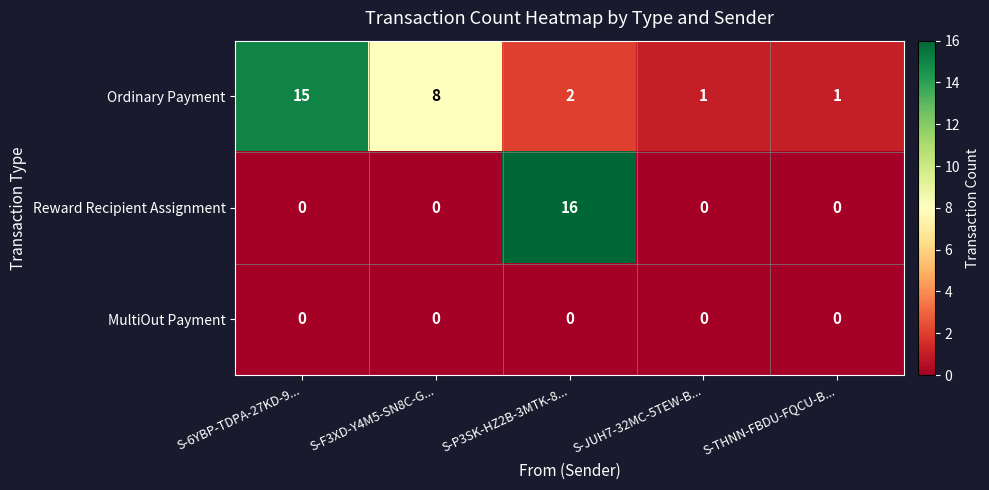

Count the number of categories in the chart.

5